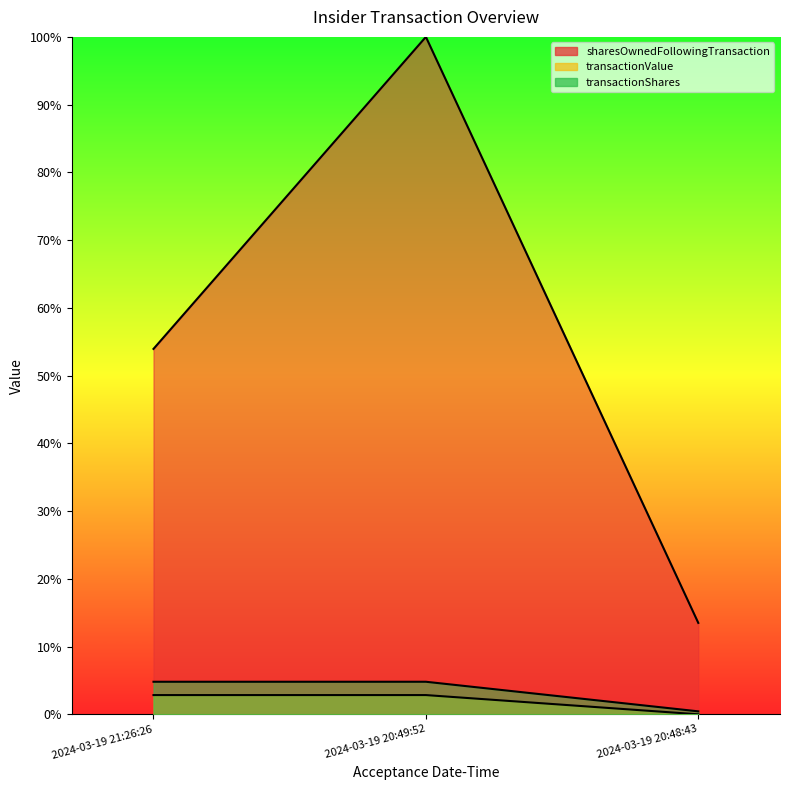

Reading left to right, list all the values displayed in this chart.

sharesOwnedFollowingTransaction: 2024-03-19 21:26:26=0.5	2024-03-19 20:49:52=1.0	2024-03-19 20:48:43=0.1
transactionValue: 2024-03-19 21:26:26=0.0	2024-03-19 20:49:52=0.0	2024-03-19 20:48:43=0.0
transactionShares: 2024-03-19 21:26:26=0.0	2024-03-19 20:49:52=0.0	2024-03-19 20:48:43=0.0